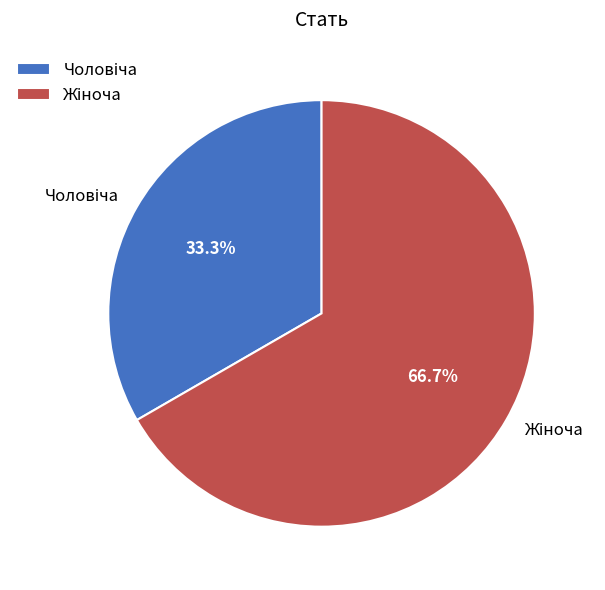

Is there a majority slice in this chart?

Yes